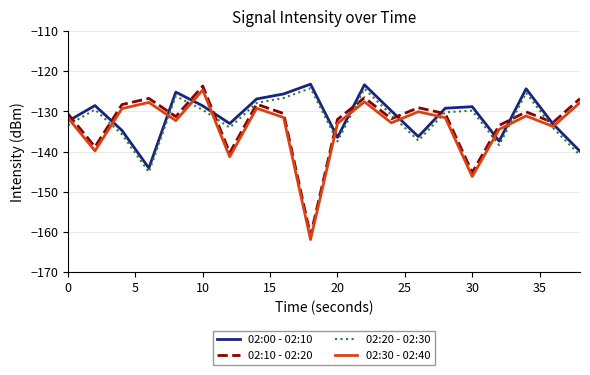

True or false: 02:30 - 02:40 and 02:10 - 02:20 intersect in this chart.

False